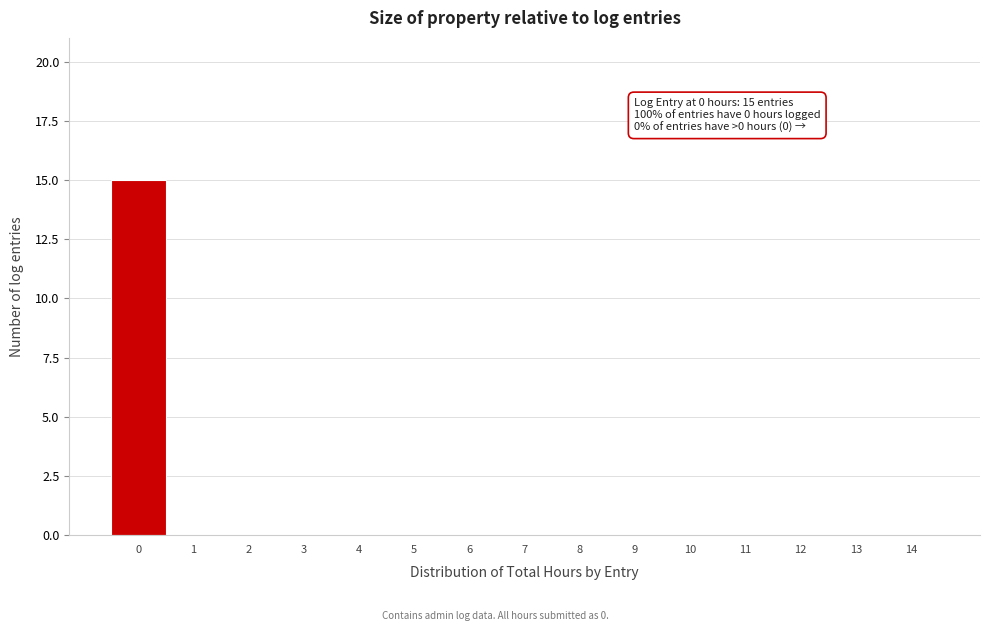

Reading left to right, extract all data points from this chart.

0=15	1=0	2=0	3=0	4=0	5=0	6=0	7=0	8=0	9=0	10=0	11=0	12=0	13=0	14=0